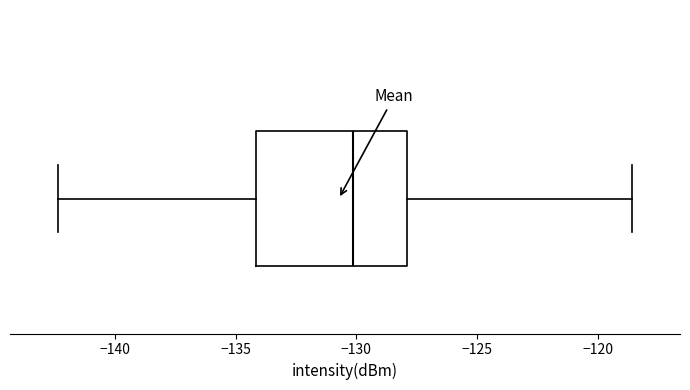

Transcribe this box plot: give where the median line is, the range the box spans, and where the two whiskers end, as read against the x-axis. The values are not printed on the chart, so give them approximately, as read against the axis.

median -130.0, box -134.0 to -128.0, whiskers -142.5 to -118.5